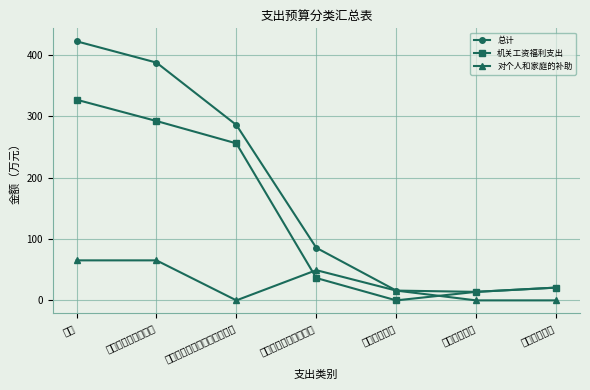

Reading right to left, transcribe all the data shown in this chart.

总计: 20.8	13.9	16.0	85.6	285.6	387.2	421.9
机关工资福利支出: 20.8	13.9	0.0	36.4	255.7	292.1	326.8
对个人和家庭的补助: 0.0	0.0	16.0	49.2	0.0	65.2	65.2